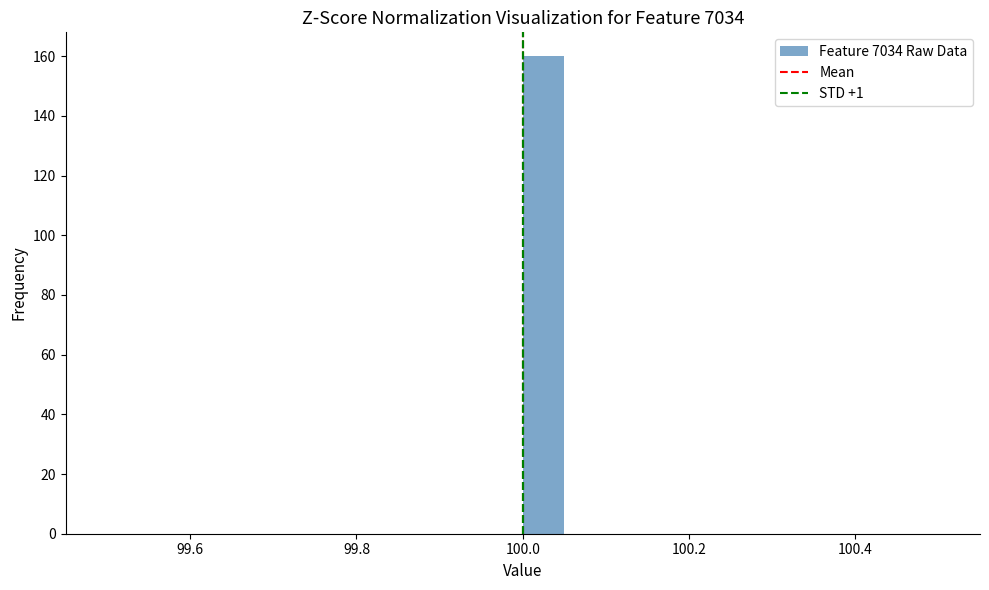

Read against the x-axis, roughly where is the centre of the tallest bar?

100.02